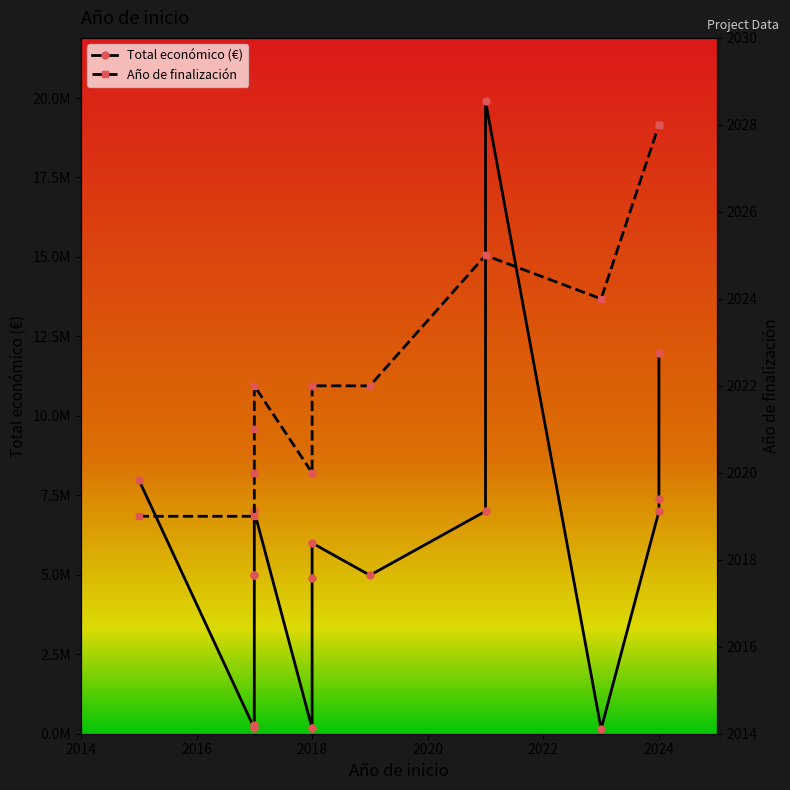

What is the difference between the second highest and second lowest values in the Total económico (€) series?

11817195